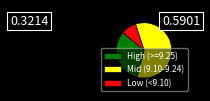

Which has a higher value, Low (<9.10) or Mid (9.10-9.24)?

Mid (9.10-9.24)